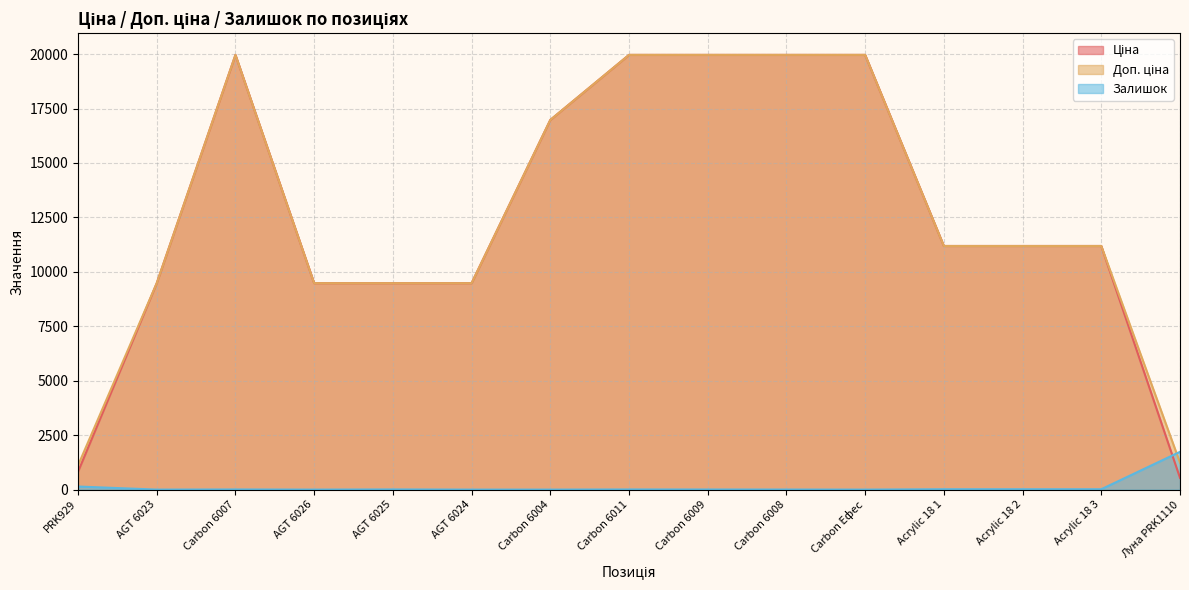

In Залишок, how many points are higher than both neighbors (excluding endpoints)?

3